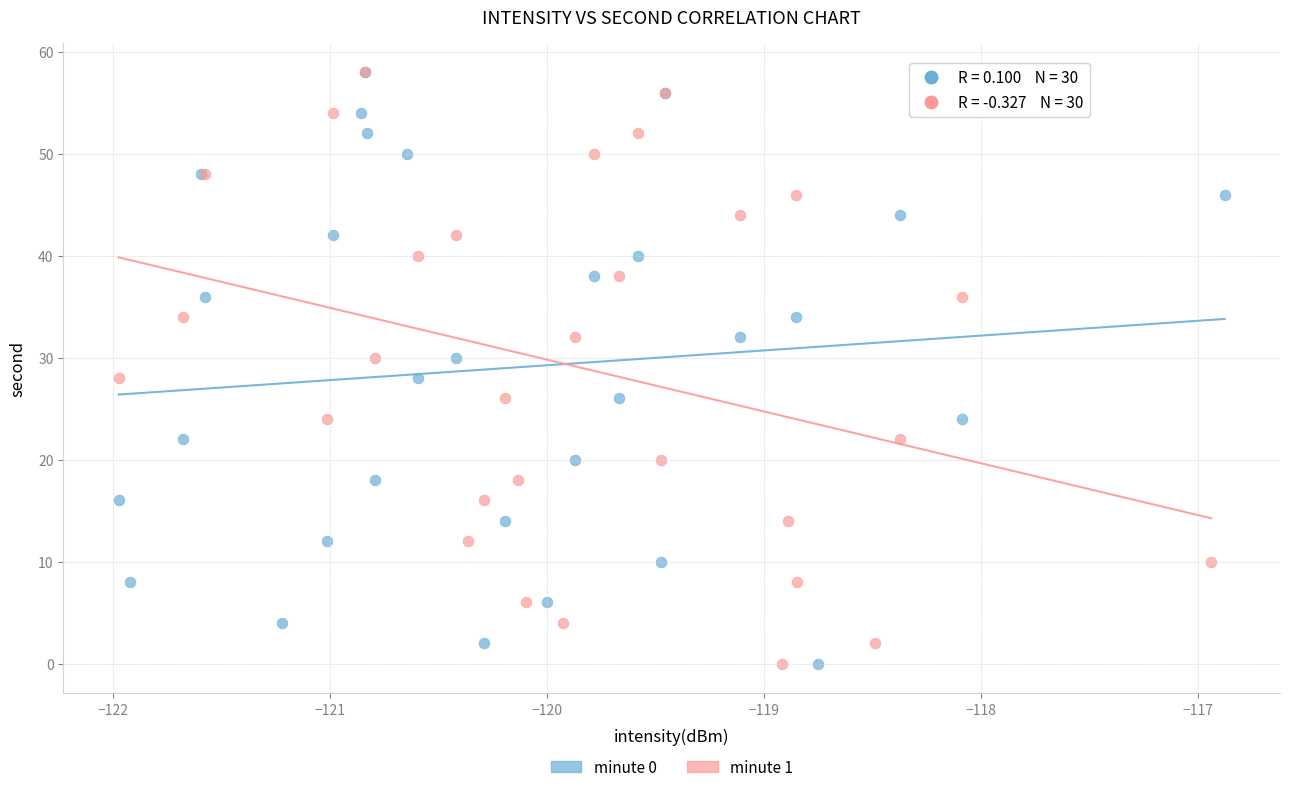

What are all the series names shown in the legend?

minute 0, minute 1